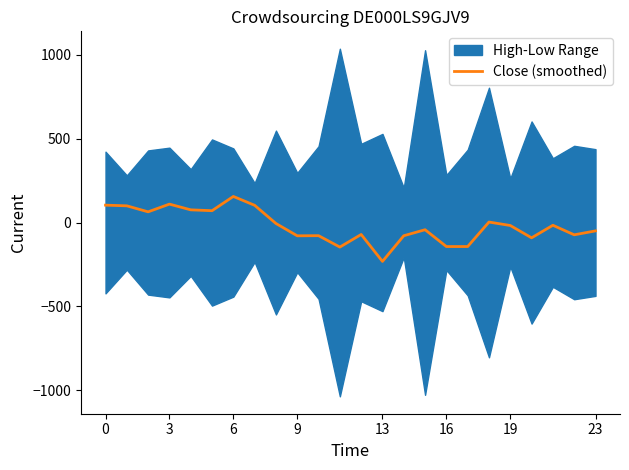

How many positive values are there?

9